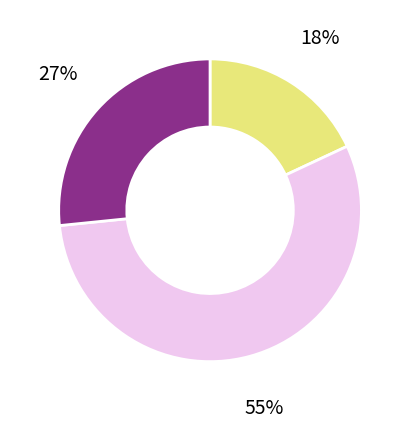

To the nearest percent, what is the average slice percentage?

33%